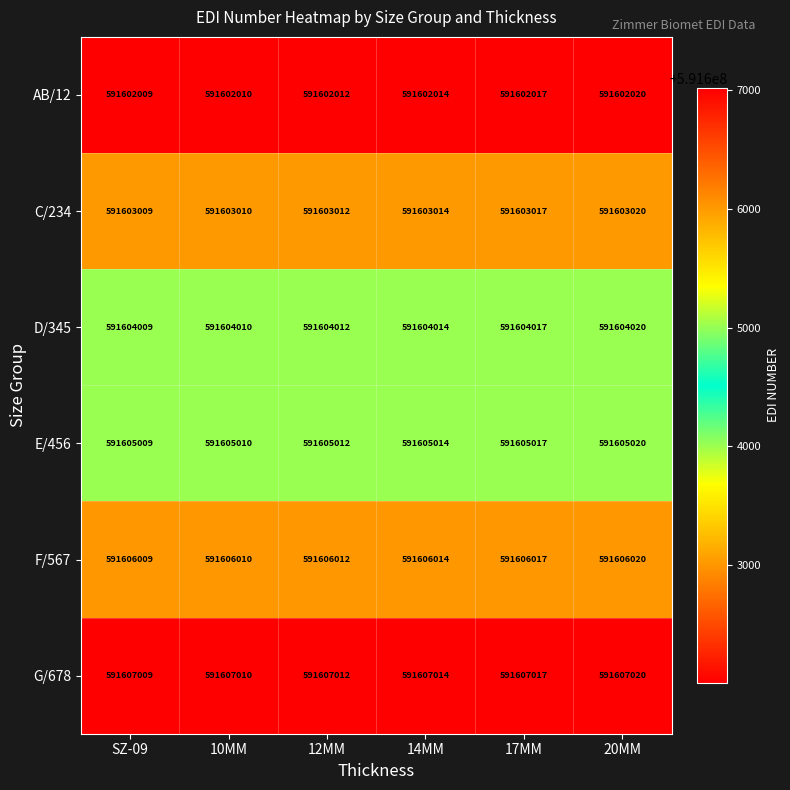

Which series has the largest total across all categories?

G/678